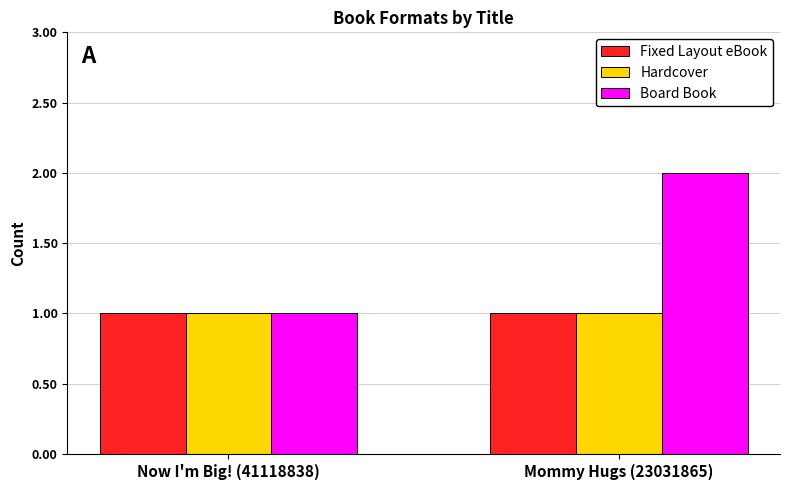

What is the average value of the Hardcover series?

1